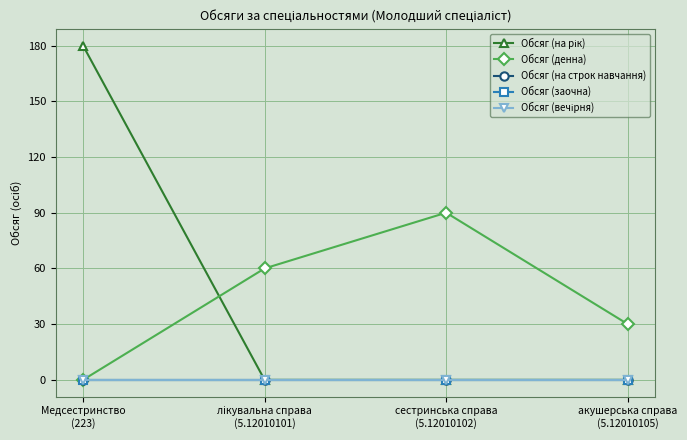

What is the difference between the Обсяг (денна) values at лікувальна справа
(5.12010101) and акушерська справа
(5.12010105)?

30